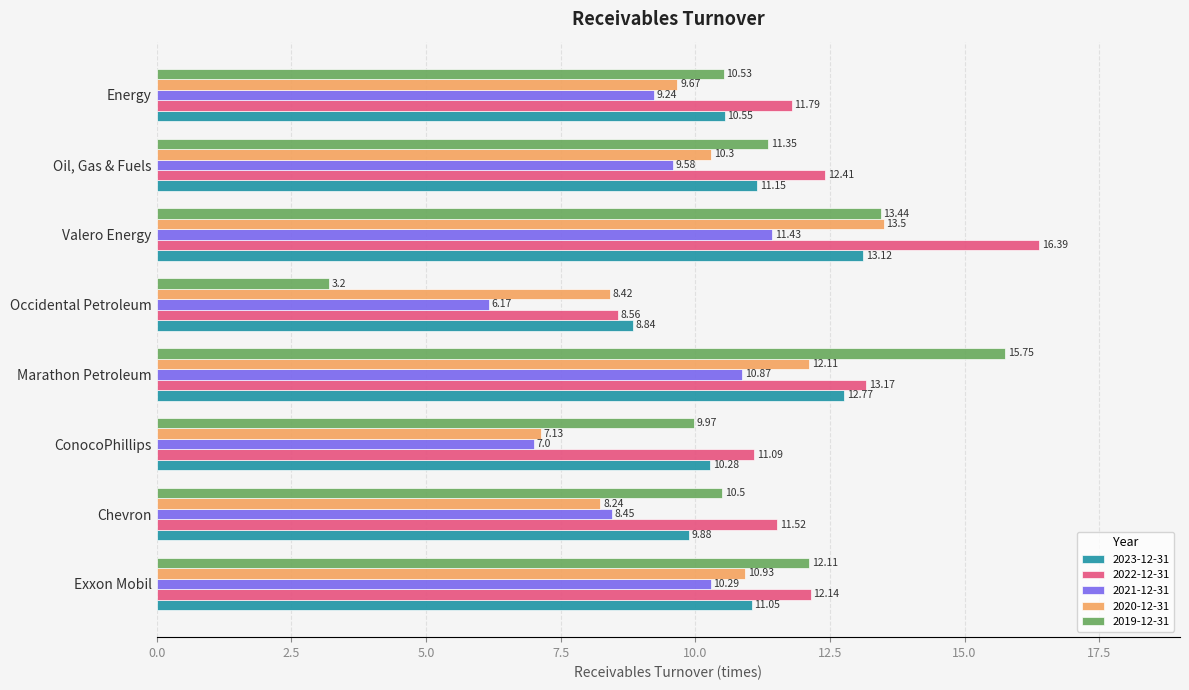

Is the value of 2023-12-31 at Exxon Mobil greater than the value of 2019-12-31 at Chevron?

Yes